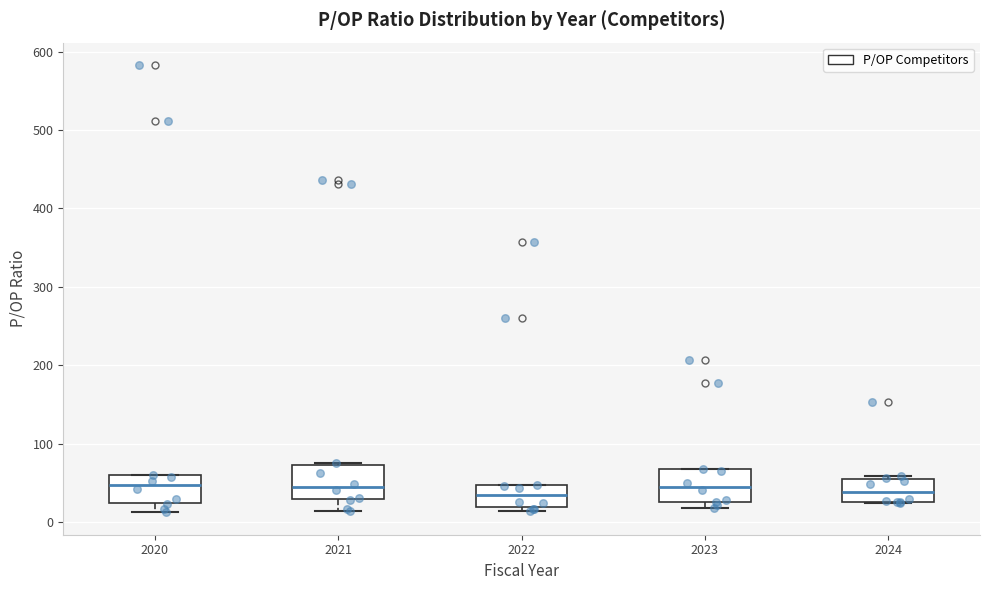

Where is the upper edge of the box at x = 2024 on the y-axis? The values are not printed on the chart, so give them approximately, as read against the axis.

60